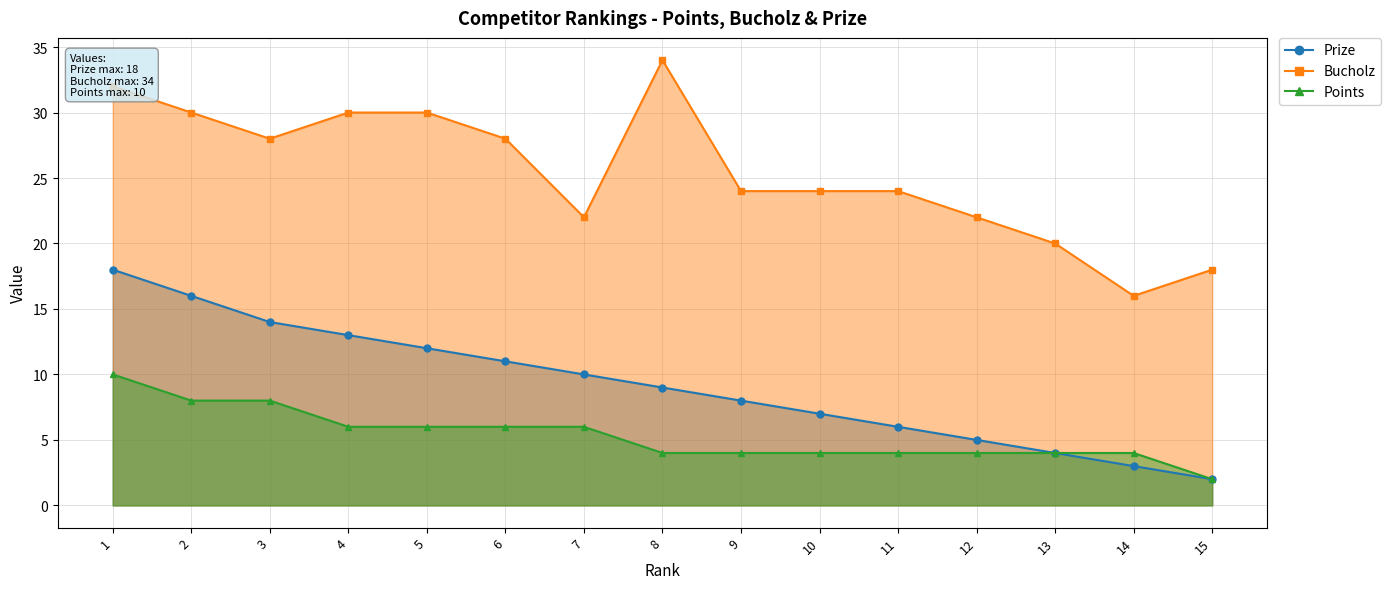

Reading left to right, what are all the values shown in this chart?

Prize: 1=18	2=16	3=14	4=13	5=12	6=11	7=10	8=9	9=8	10=7	11=6	12=5	13=4	14=3	15=2
Bucholz: 1=32	2=30	3=28	4=30	5=30	6=28	7=22	8=34	9=24	10=24	11=24	12=22	13=20	14=16	15=18
Points: 1=10	2=8	3=8	4=6	5=6	6=6	7=6	8=4	9=4	10=4	11=4	12=4	13=4	14=4	15=2